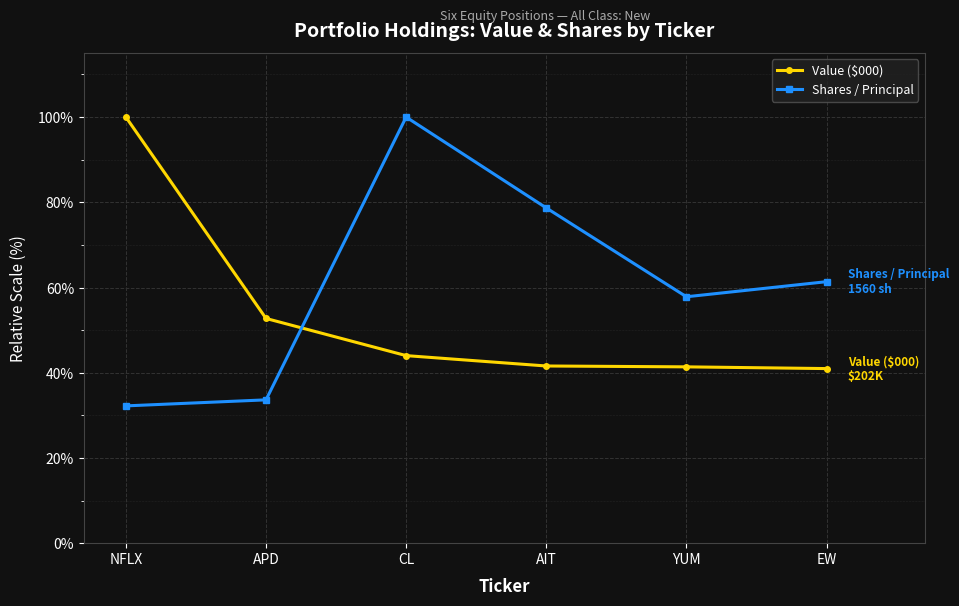

What position from the right is EW?

1